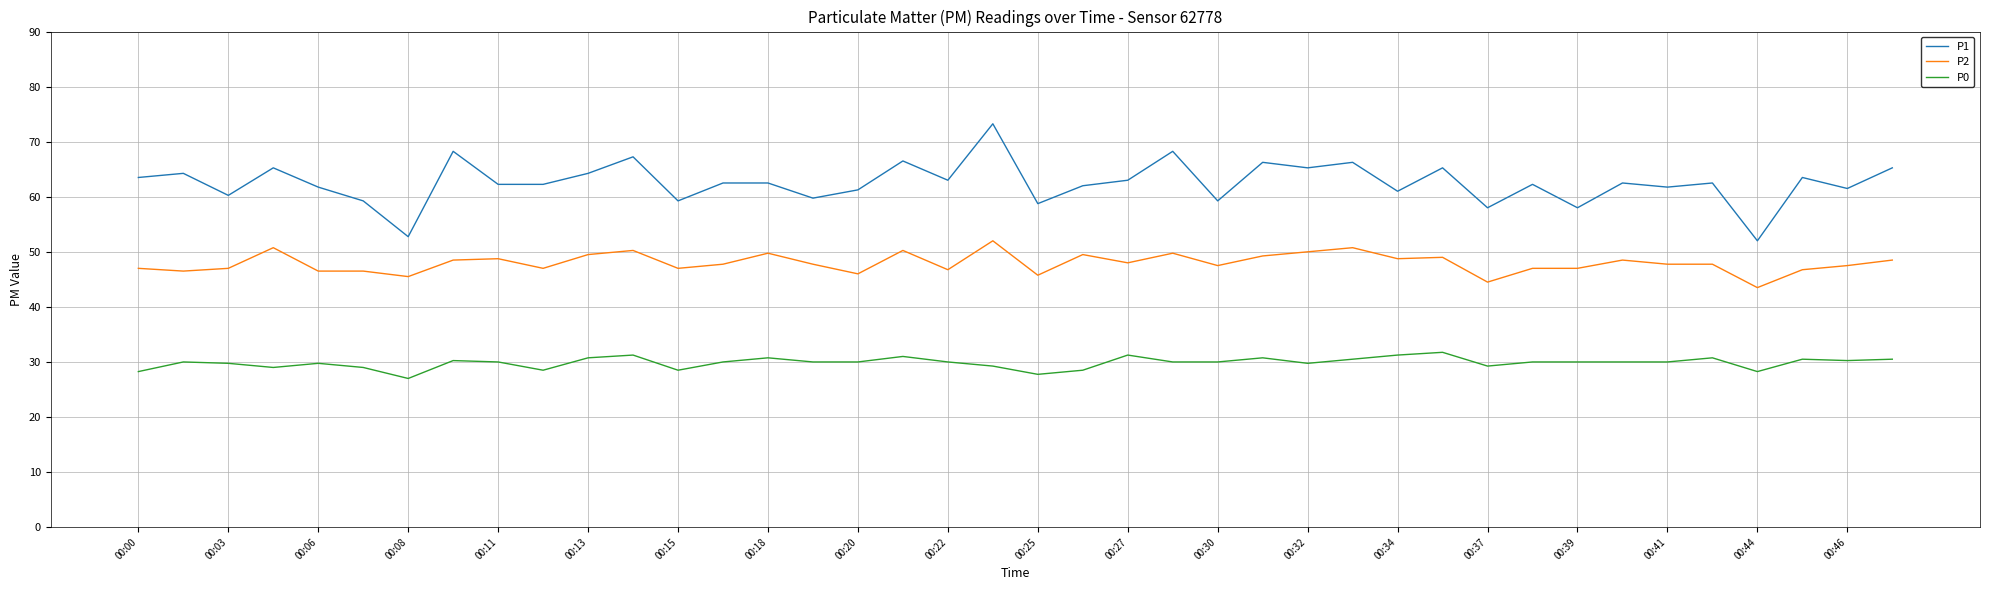

Which series has the largest total across all categories?

P1